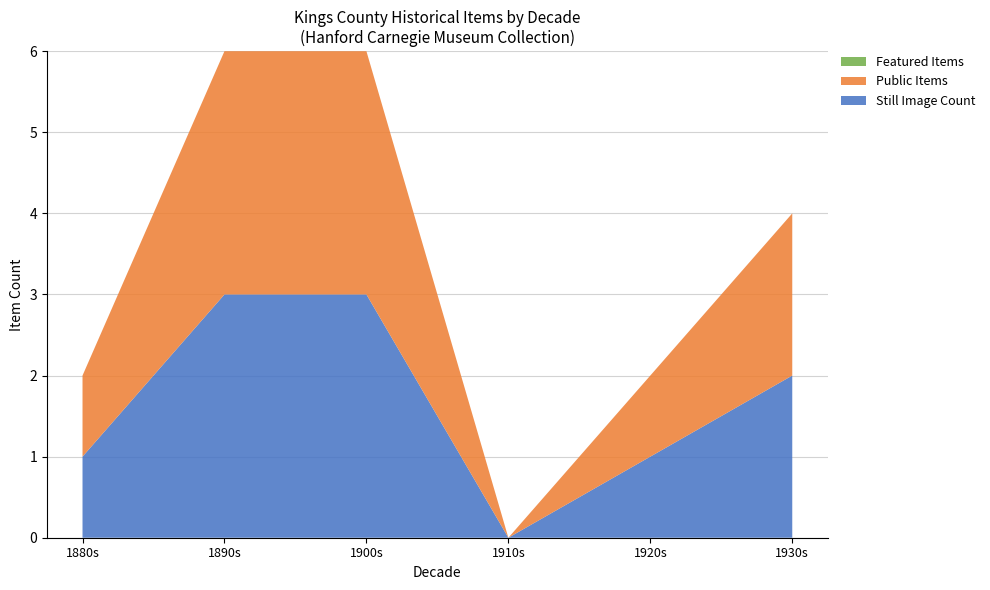

Does the chart have visible grid lines?

Yes